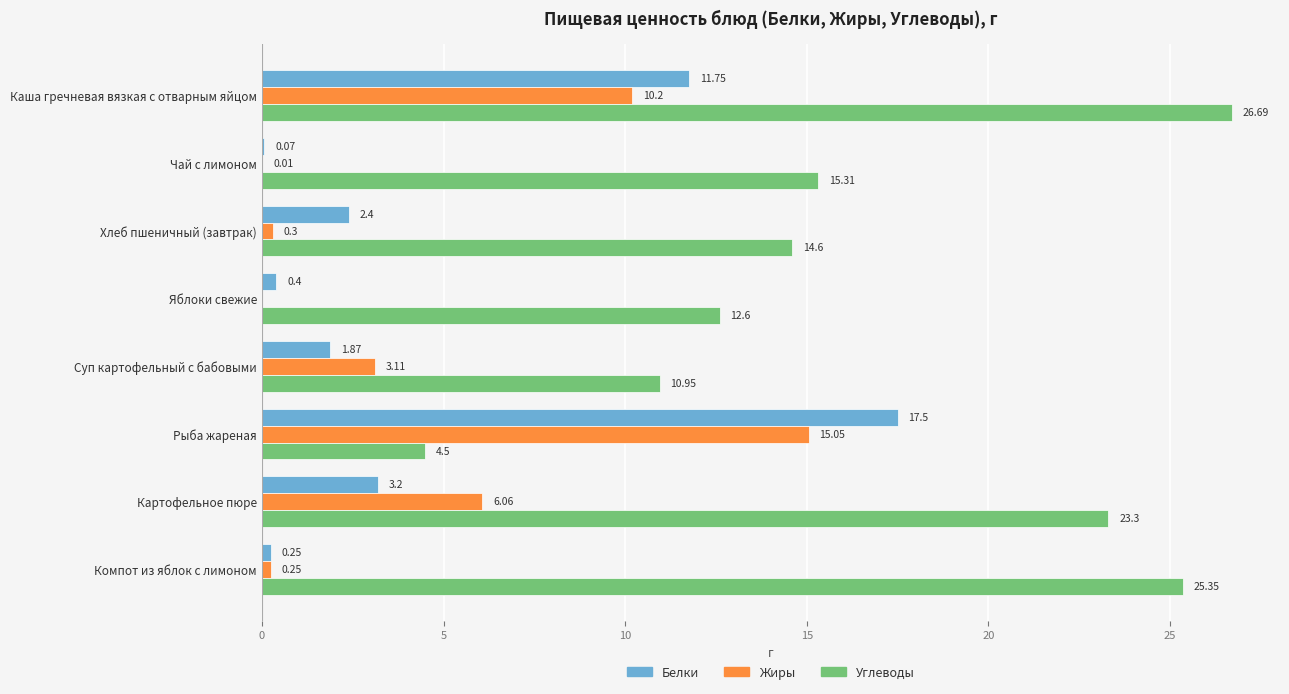

Which category has the highest value in the Жиры series?

Рыба жареная